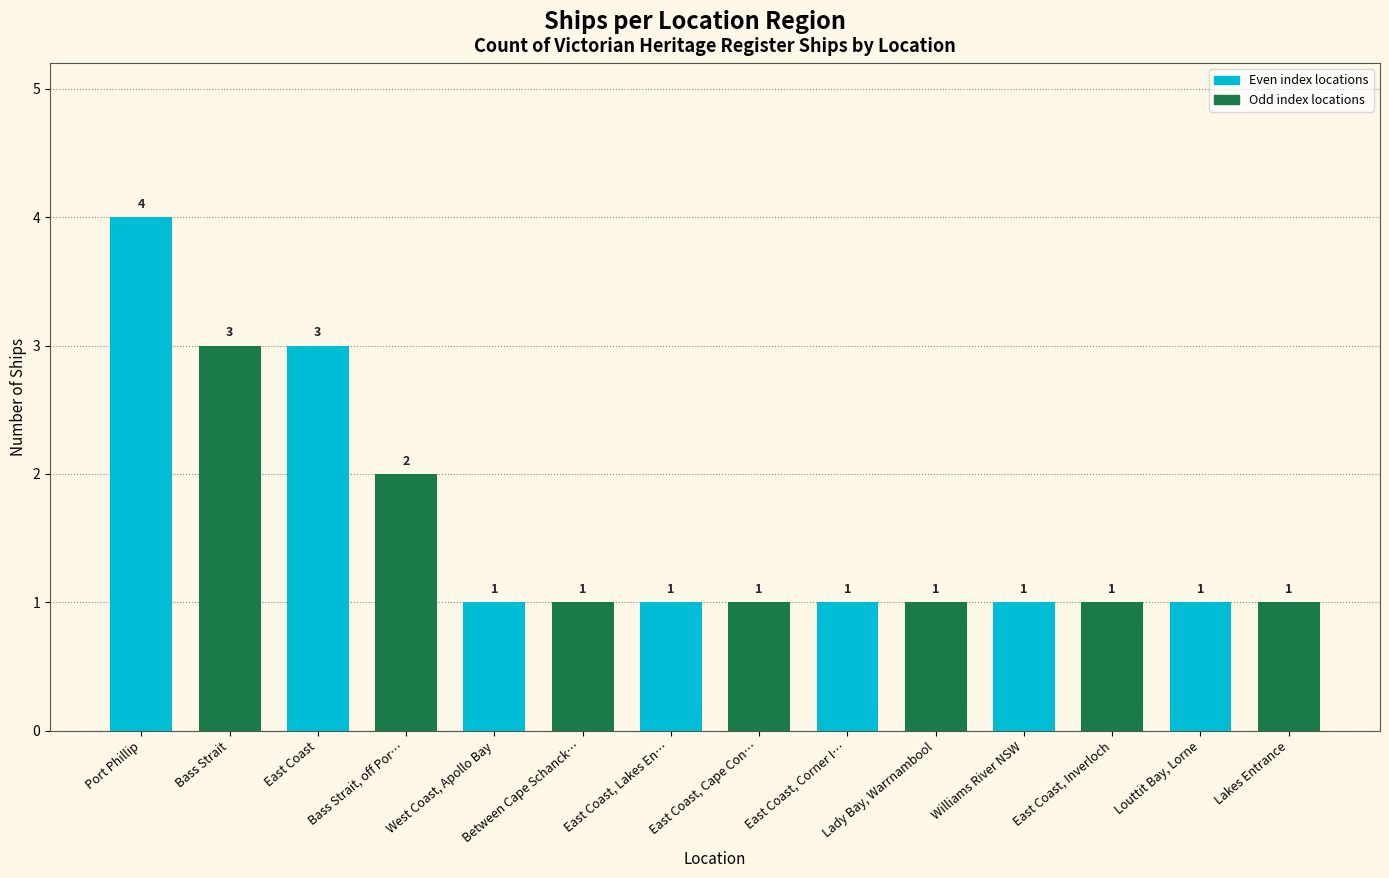

Reading left to right, extract all data points from this chart.

4	3	3	2	1	1	1	1	1	1	1	1	1	1